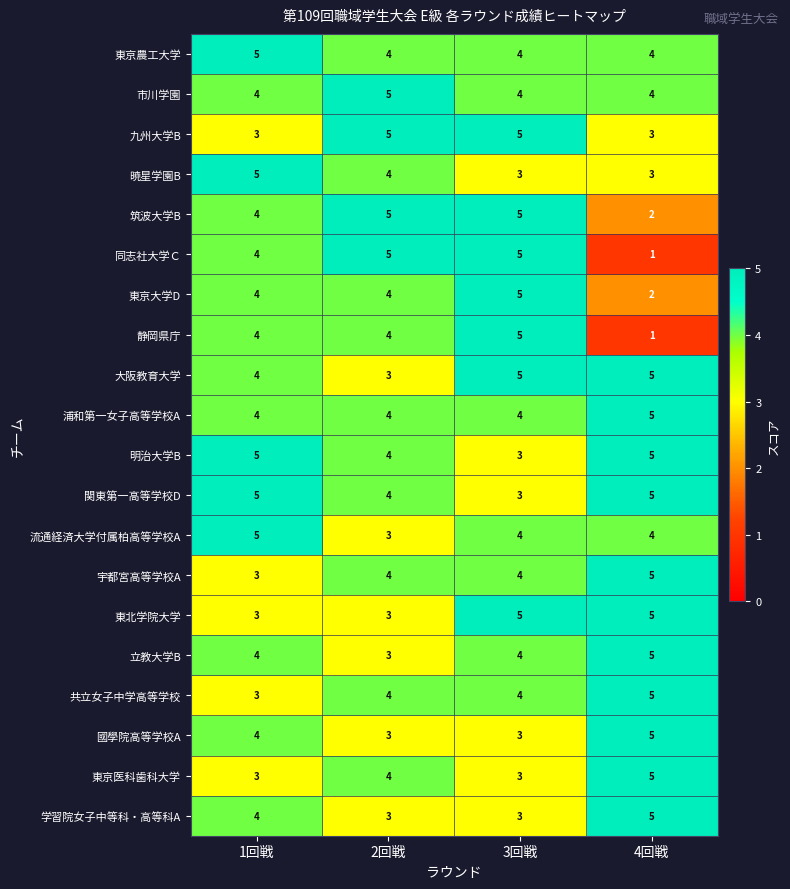

What is the smallest value displayed?

1